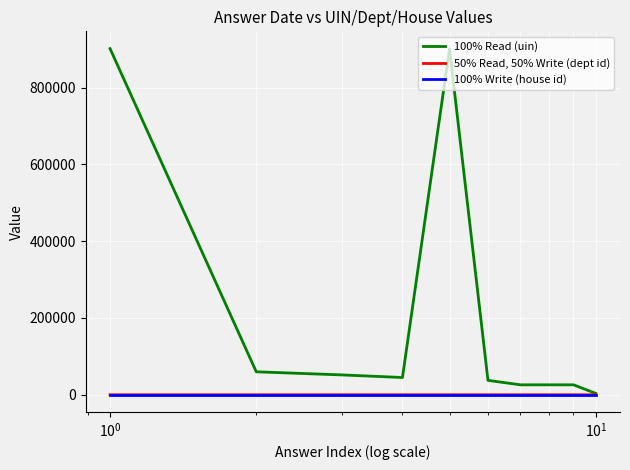

Which series has the widest spread of values?

100% Read (uin)